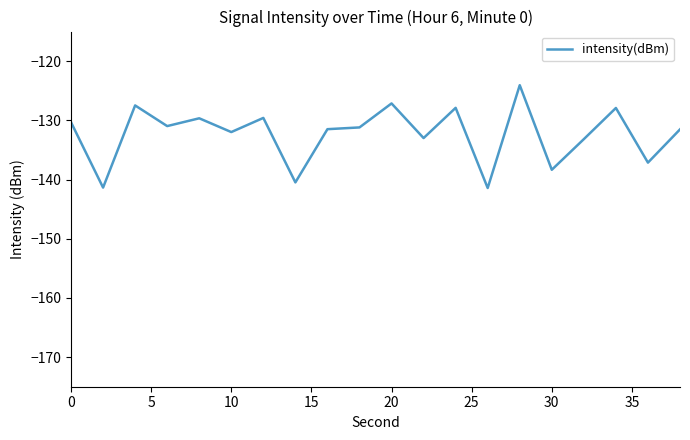

What is the difference between the maximum and minimum values?

17.4